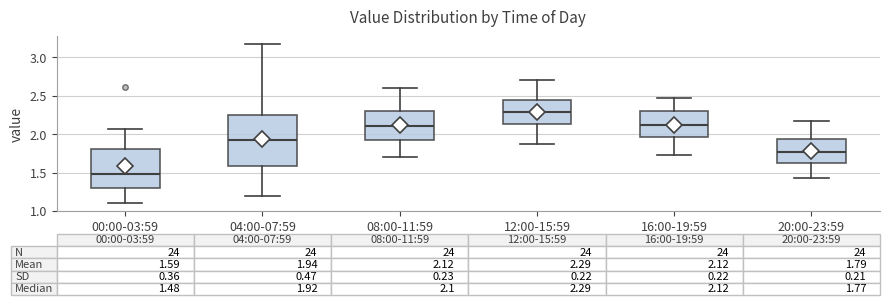

Which box has the highest median line?

12:00-15:59